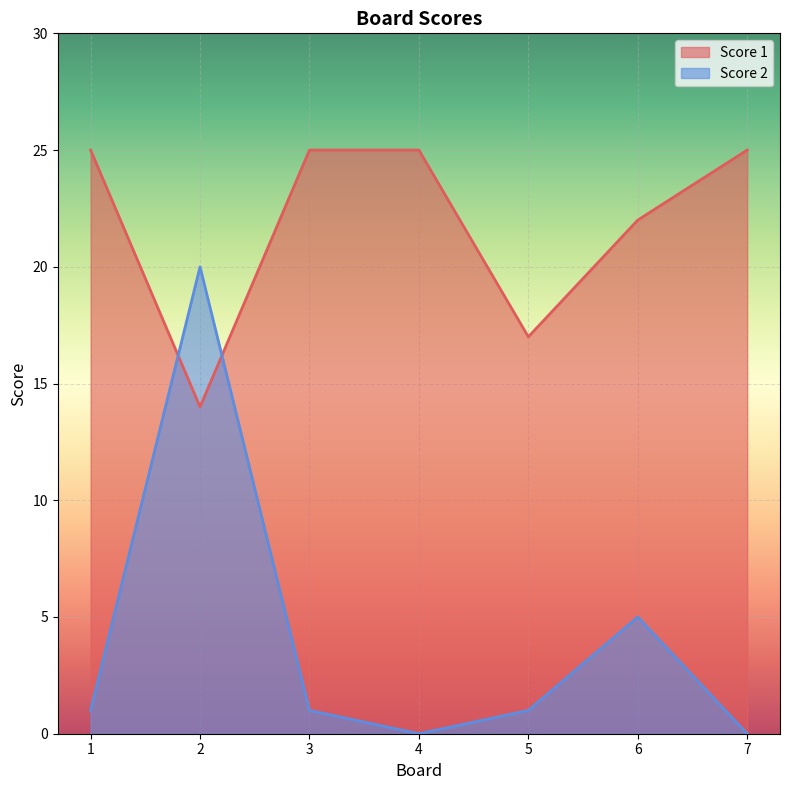

What is the difference between the highest and lowest values at 3?

24